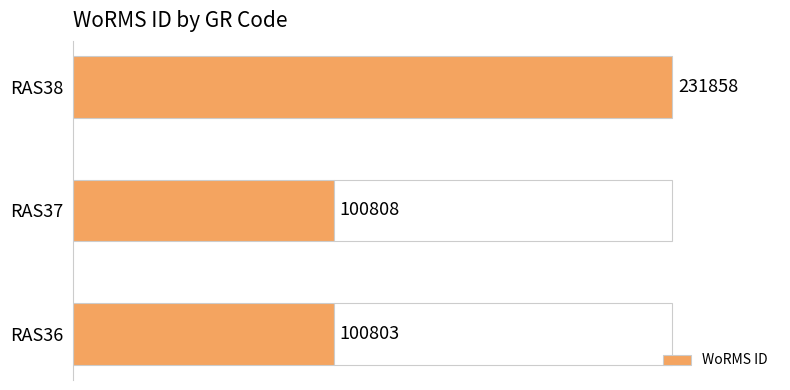

Which category has the lowest value in the WoRMS ID series?

RAS36